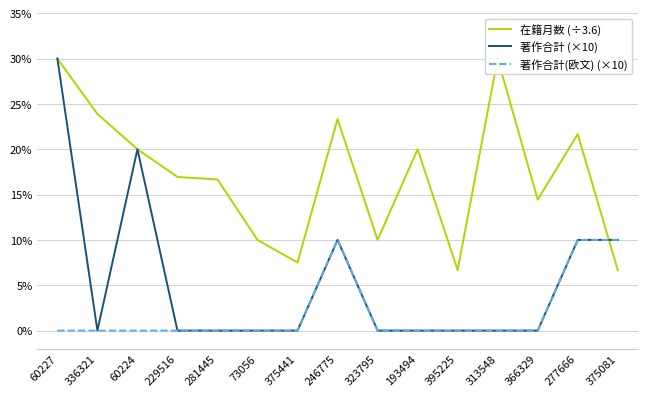

At which category is the sum across all series the highest?

60227